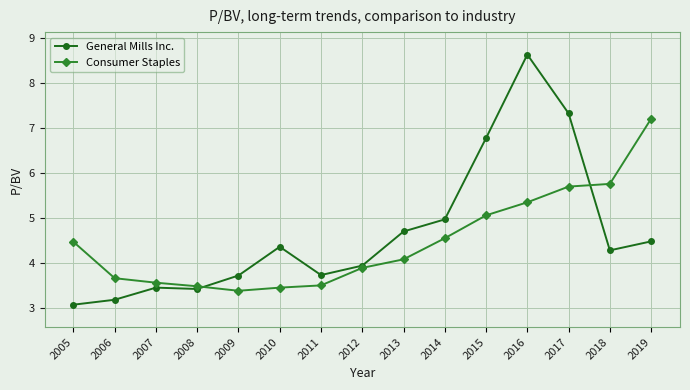

List the series in order of their overall mean, lowest first.

Consumer Staples, General Mills Inc.